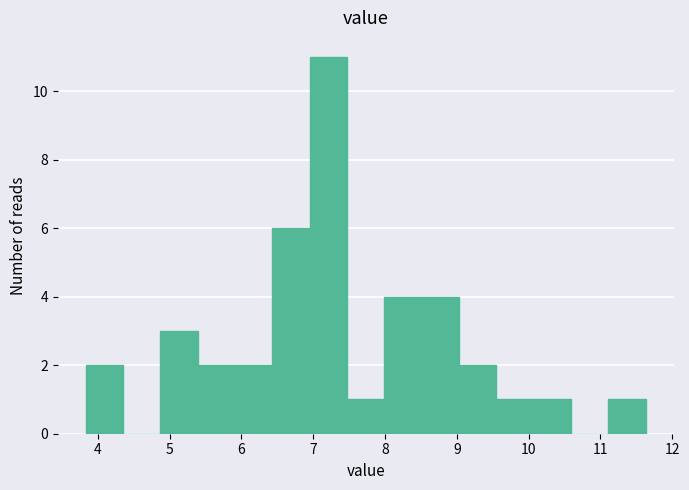

How tall is the bar that spans 9.55 to 10.07 on the x-axis? Neither the bar edges nor the heights are printed on the chart, so give them approximately, as read against the axes.

1